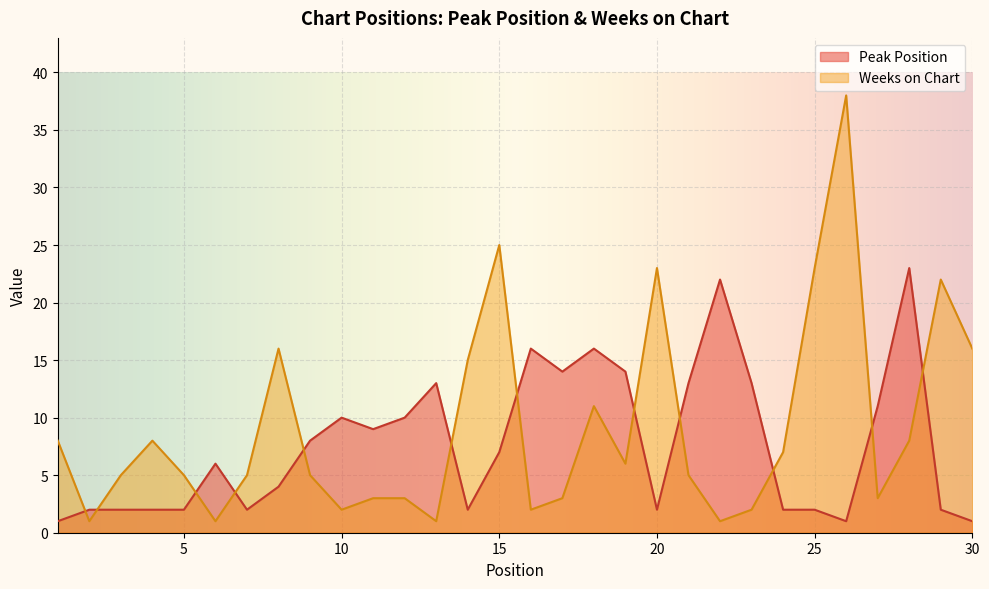

What is the total value across all series at 21?

18